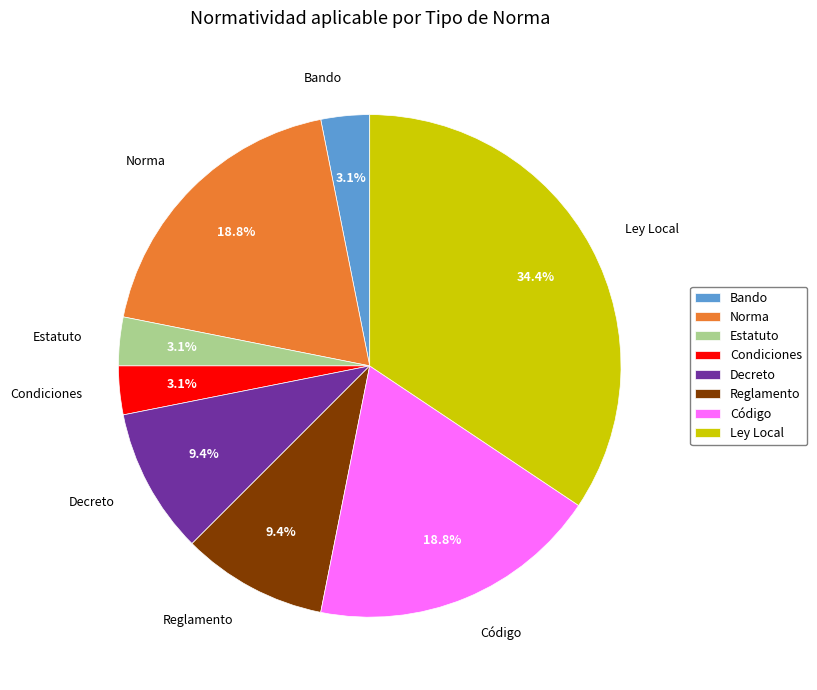

How many segments does this pie chart have?

8